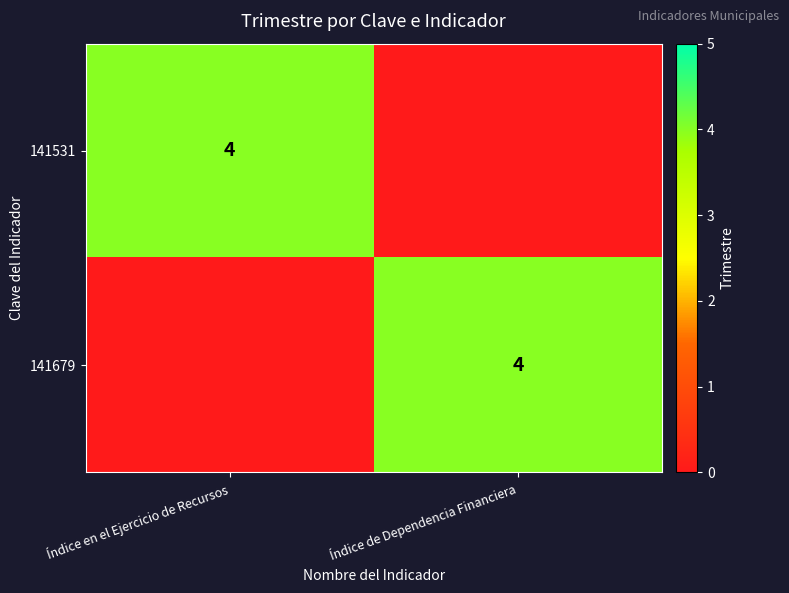

The 141531 series shows 5 at Índice en el Ejercicio de Recursos. True or false?

False